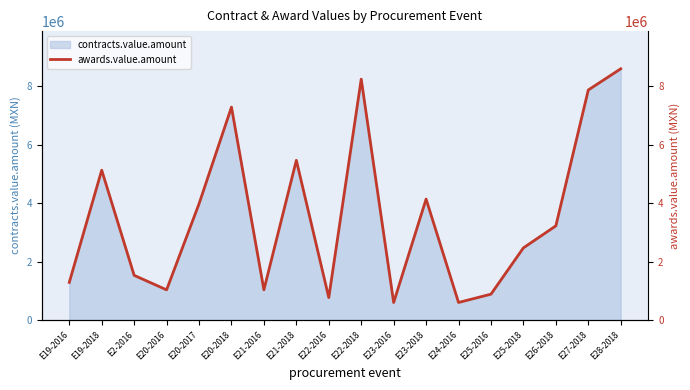

List the labels in order of value, smallest first.

E23-2016, E24-2016, E22-2016, E25-2016, E20-2016, E21-2016, E19-2016, E2-2016, E25-2018, E26-2018, E20-2017, E23-2018, E19-2018, E21-2018, E20-2018, E27-2018, E22-2018, E28-2018